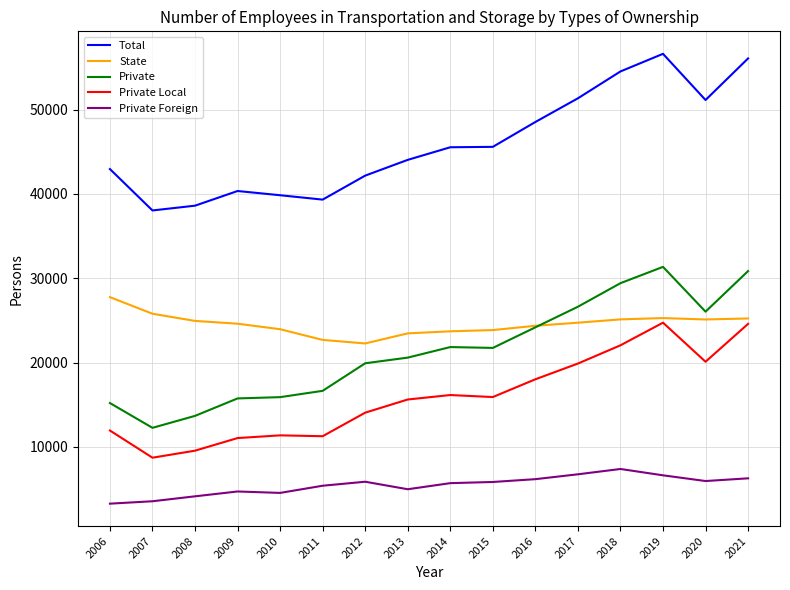

At 2011, list the series in order from smallest to largest.

Private Foreign, Private Local, Private, State, Total